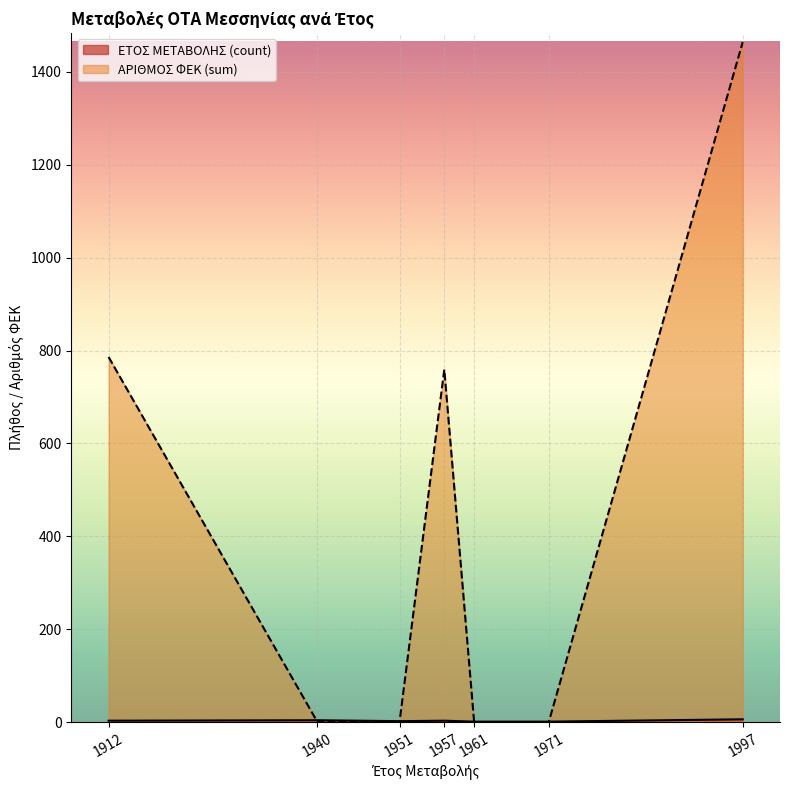

Which series has the largest total across all categories?

ΑΡΙΘΜΟΣ ΦΕΚ (sum)